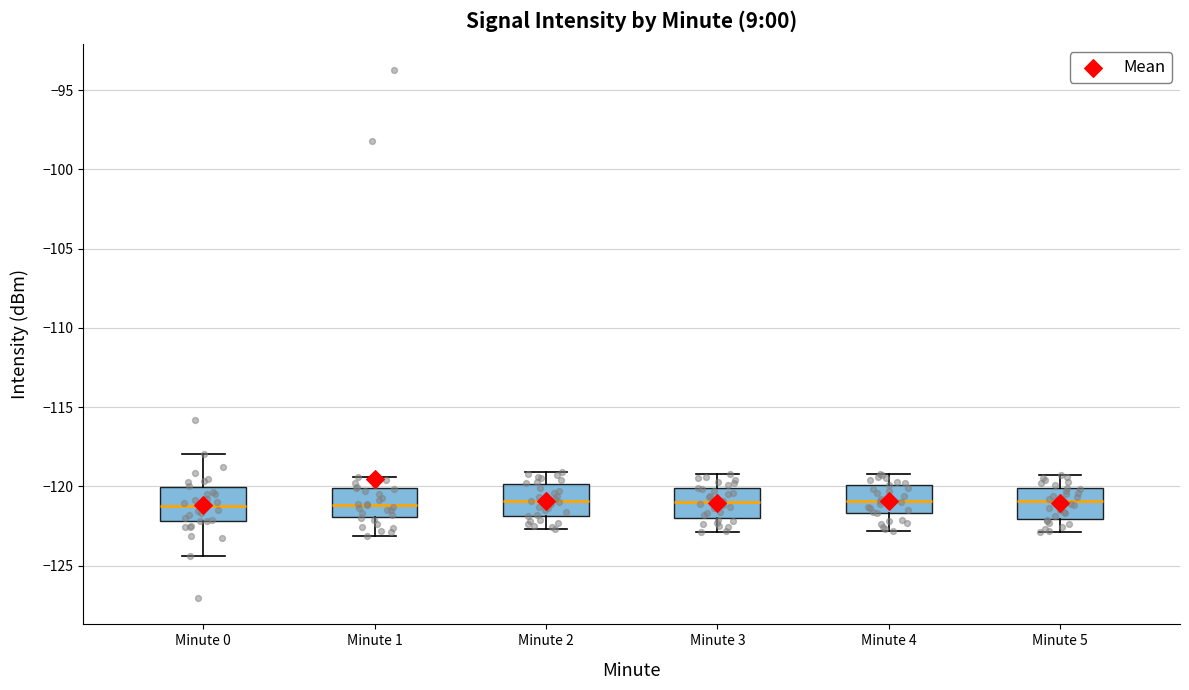

Reading left to right, transcribe this box plot: for each box, give where its median line is, the range the box spans, and where its two whiskers end, as read against the y-axis. The values are not printed on the chart, so give them approximately, as read against the axis.

Minute 0: median -121.5, box -122.0 to -120.0, whiskers -124.5 to -118.0
Minute 1: median -121.0, box -122.0 to -120.0, whiskers -123.0 to -119.5
Minute 2: median -121.0, box -122.0 to -120.0, whiskers -122.5 to -119.0
Minute 3: median -121.0, box -122.0 to -120.0, whiskers -123.0 to -119.0
Minute 4: median -121.0, box -121.5 to -120.0, whiskers -123.0 to -119.0
Minute 5: median -121.0, box -122.0 to -120.0, whiskers -123.0 to -119.5